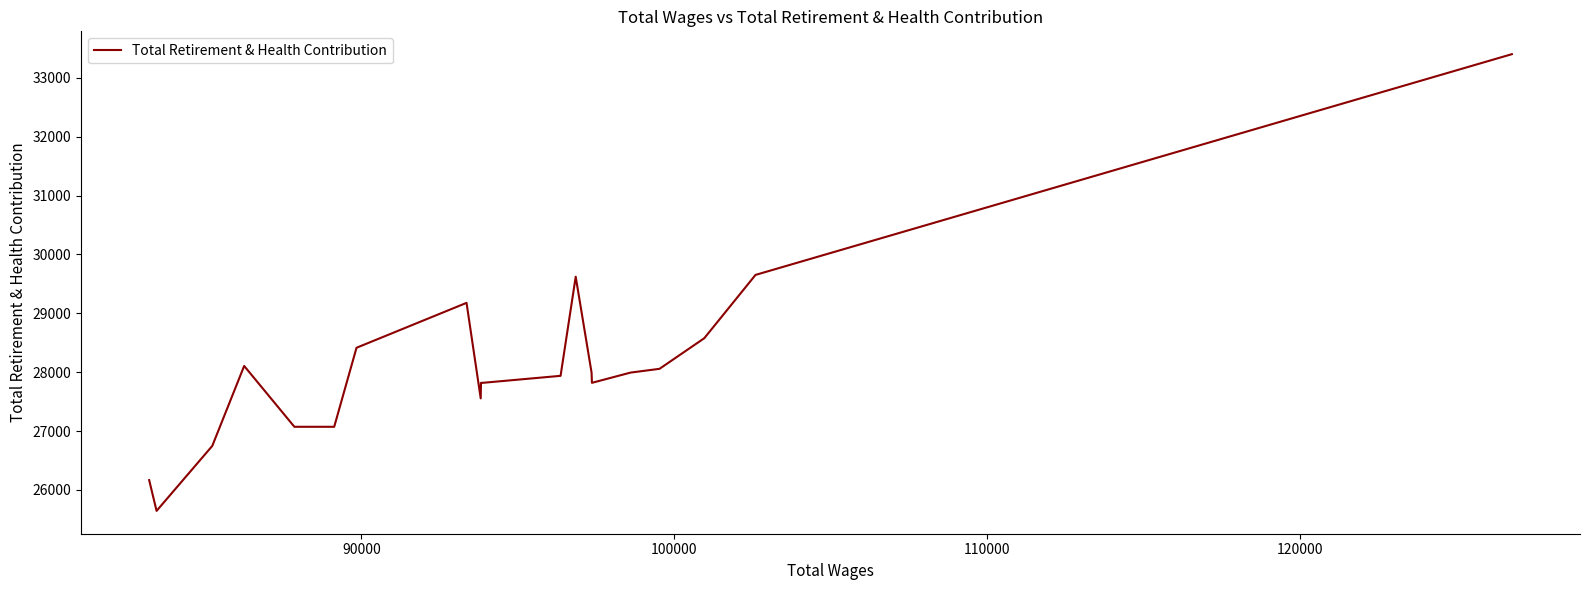

Is this an area chart (filled region under the line)?

No